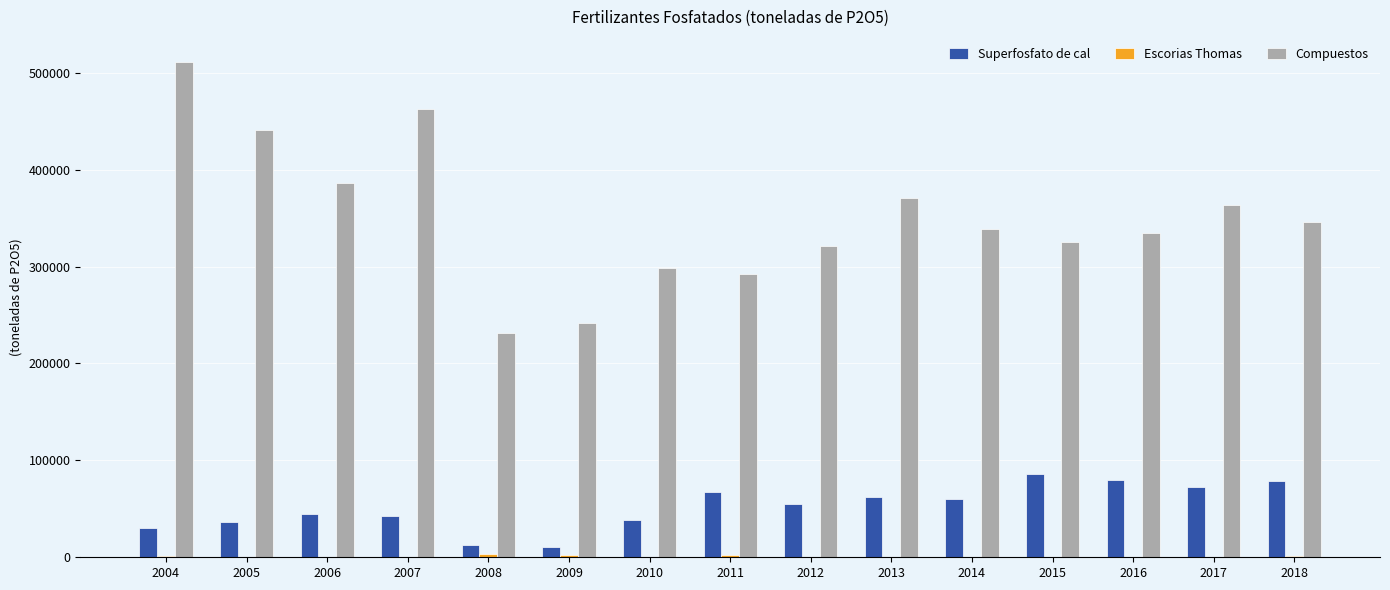

Which series changed the most between 2006 and 2007?

Compuestos